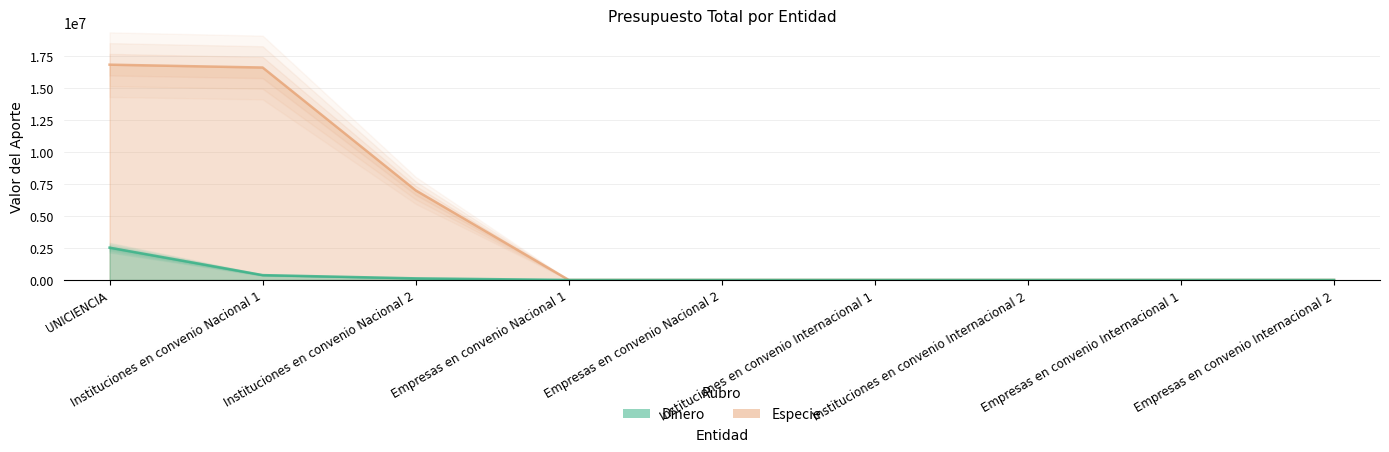

What is the sum of all Dinero values?

3028400.3